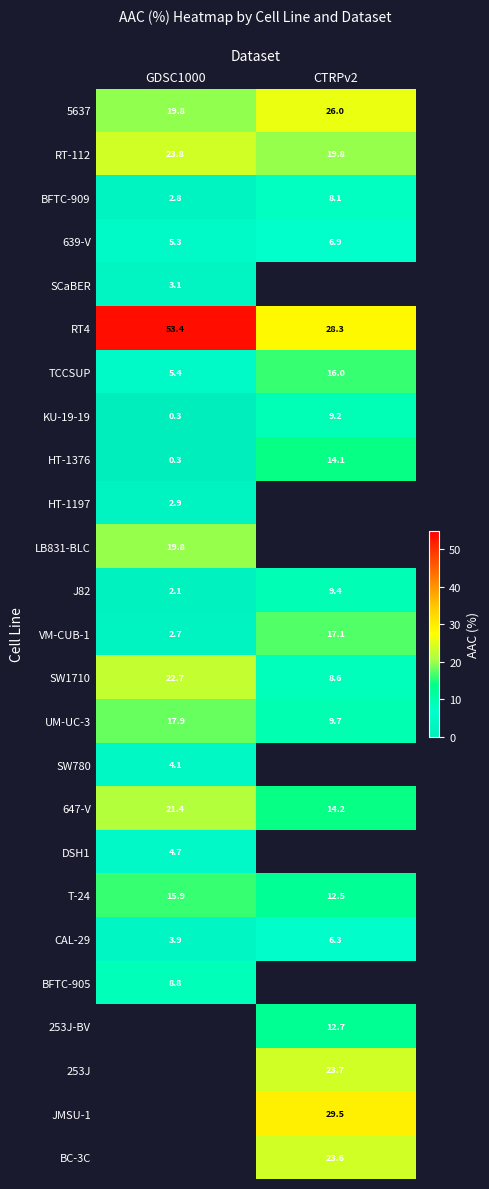

How many values in the 647-V series exceed 21?

1